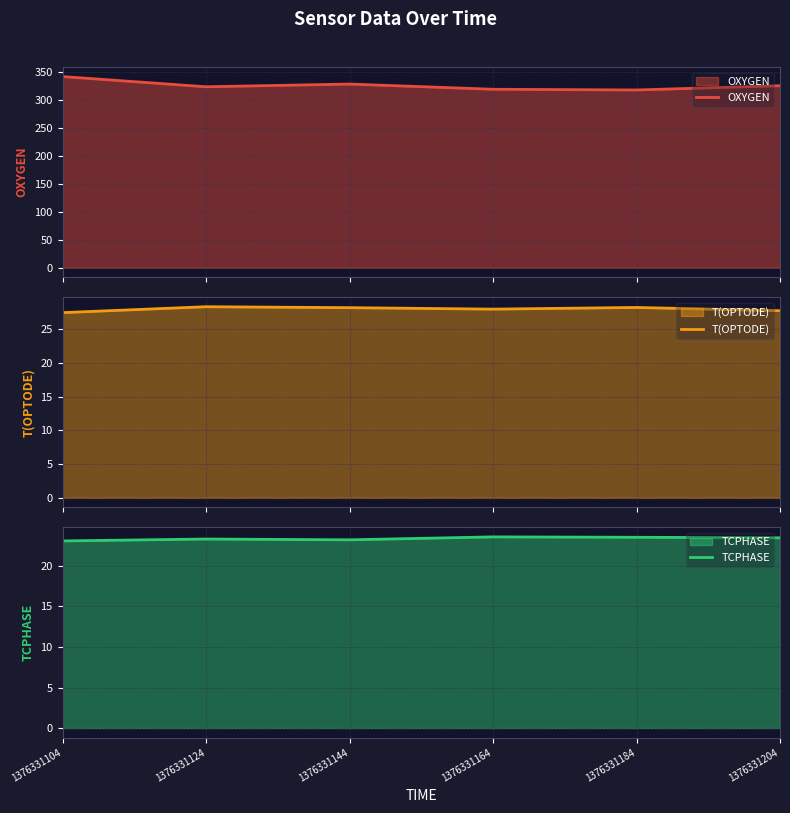

What is the difference between the maximum and minimum values in the OXYGEN series?

24.0